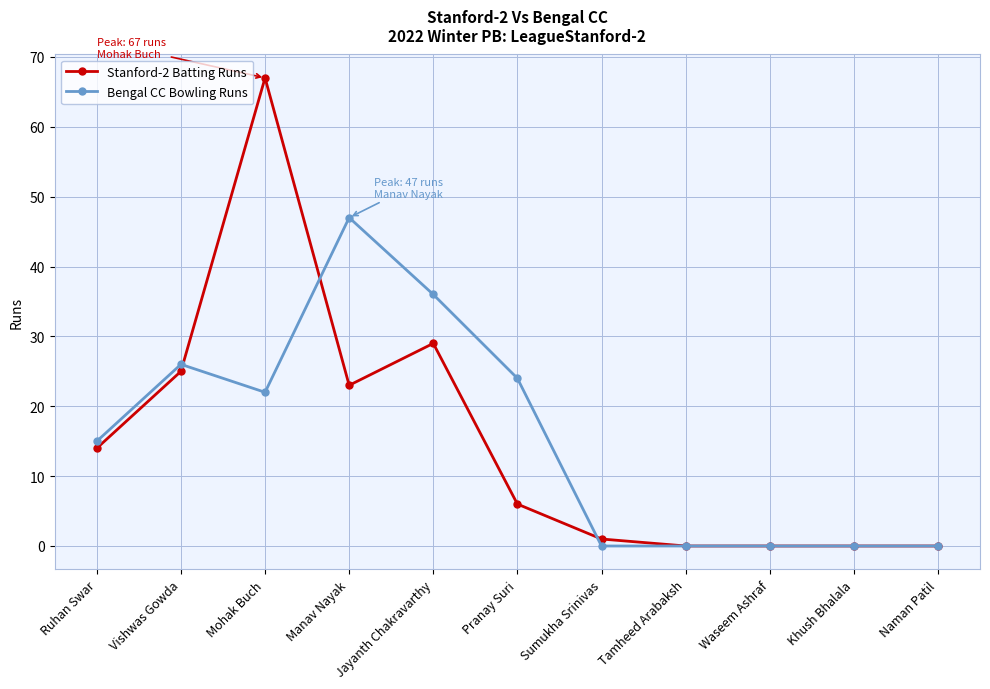

At how many categories does at least one series exceed 54?

1